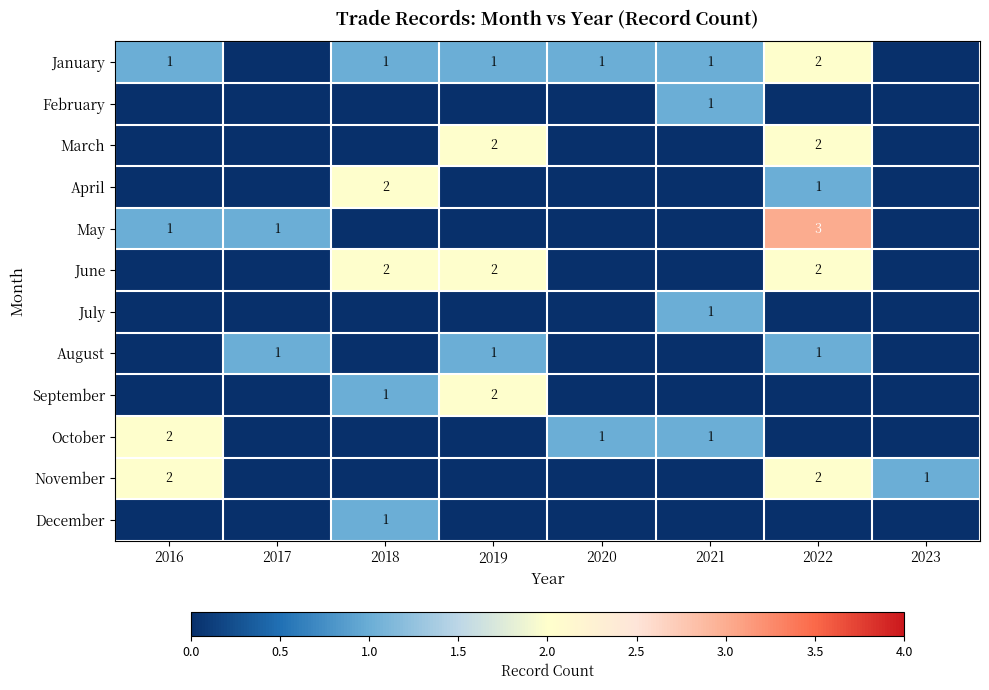

Count the February values in the range 0 to 1.

8